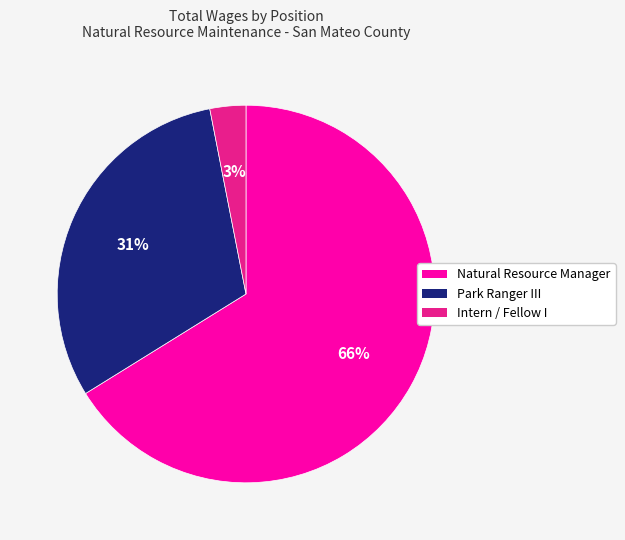

To the nearest percent, what is the difference between the largest and smallest slice percentages?

63%